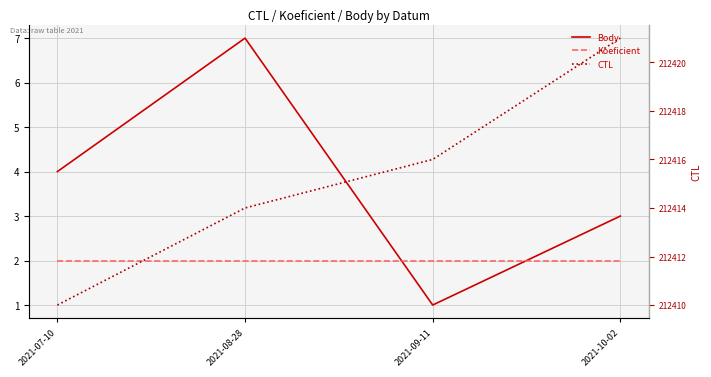

What is the maximum value for Body?

7